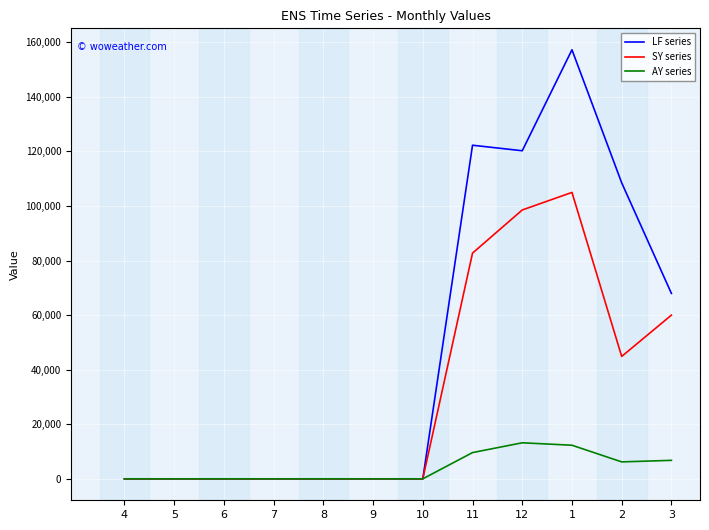

What are all the series names shown in the legend?

LF series, SY series, AY series